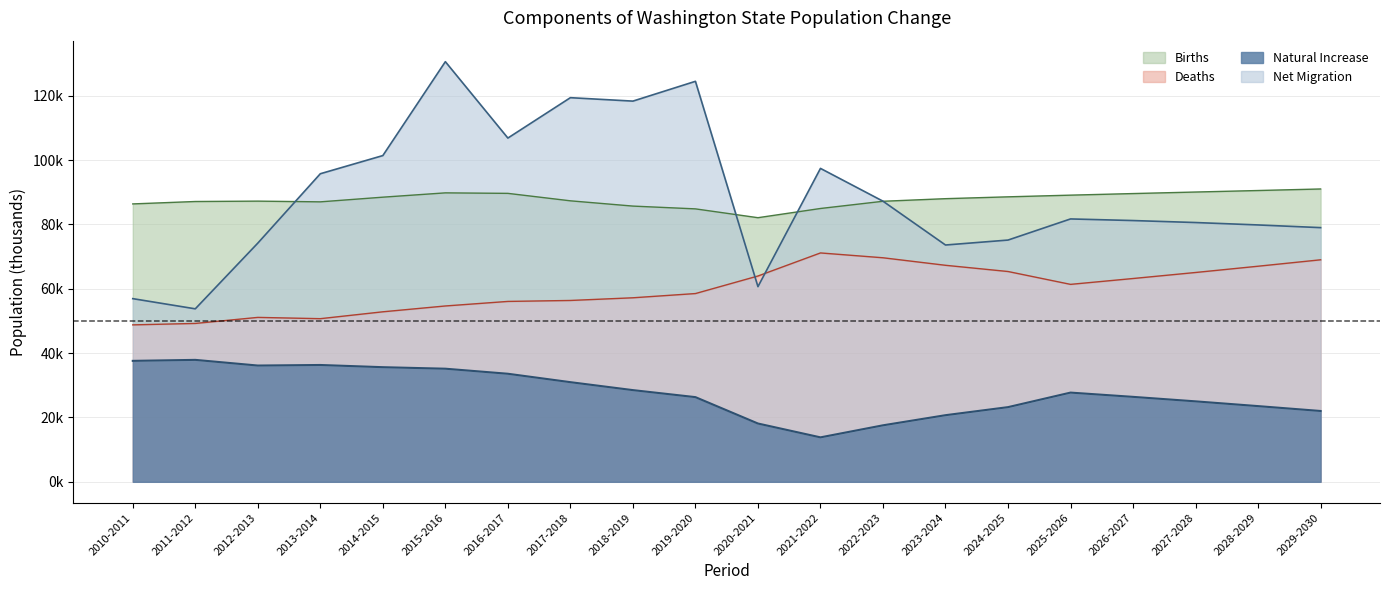

True or false: Deaths and Births cross at least once.

False